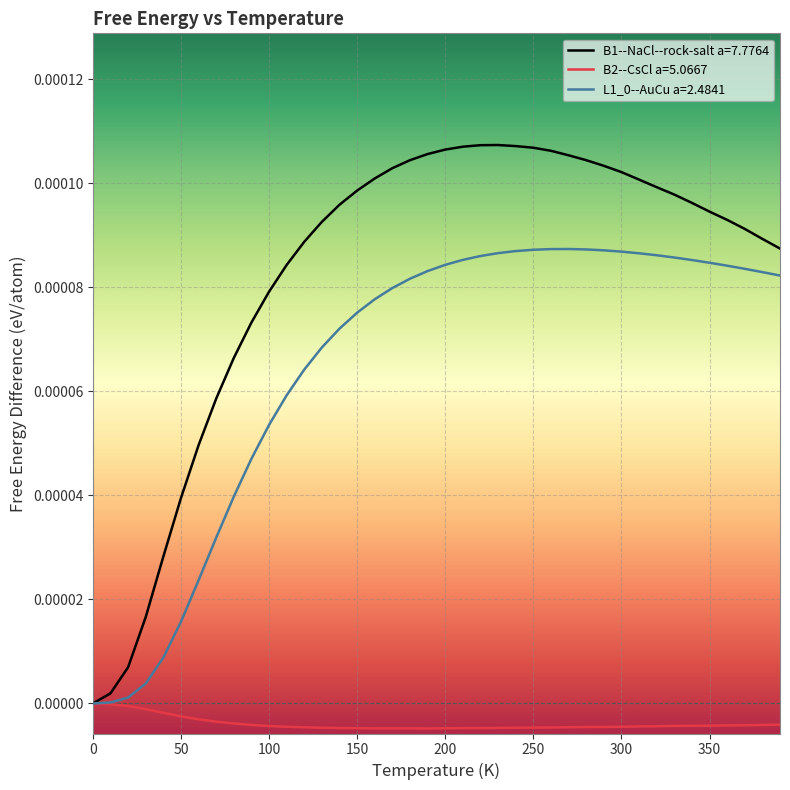

Which series has the largest range (max minus min)?

B1--NaCl--rock-salt a=7.7764